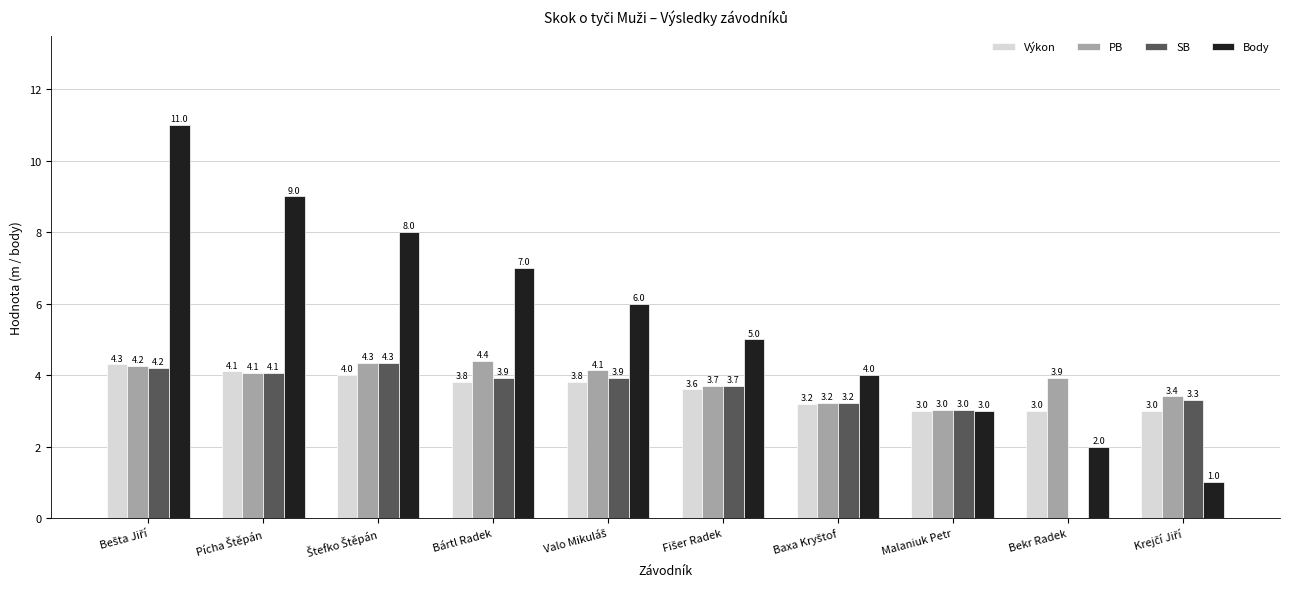

The SB series shows 3.9 at Bártl Radek. True or false?

True